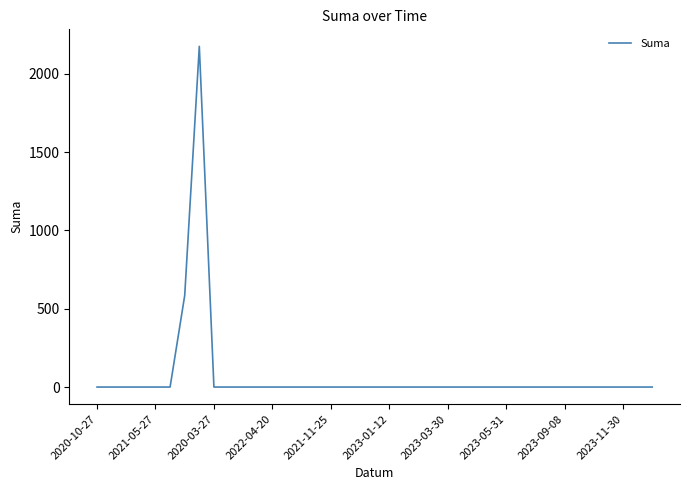

What is the maximum value shown in the chart?

2176.0